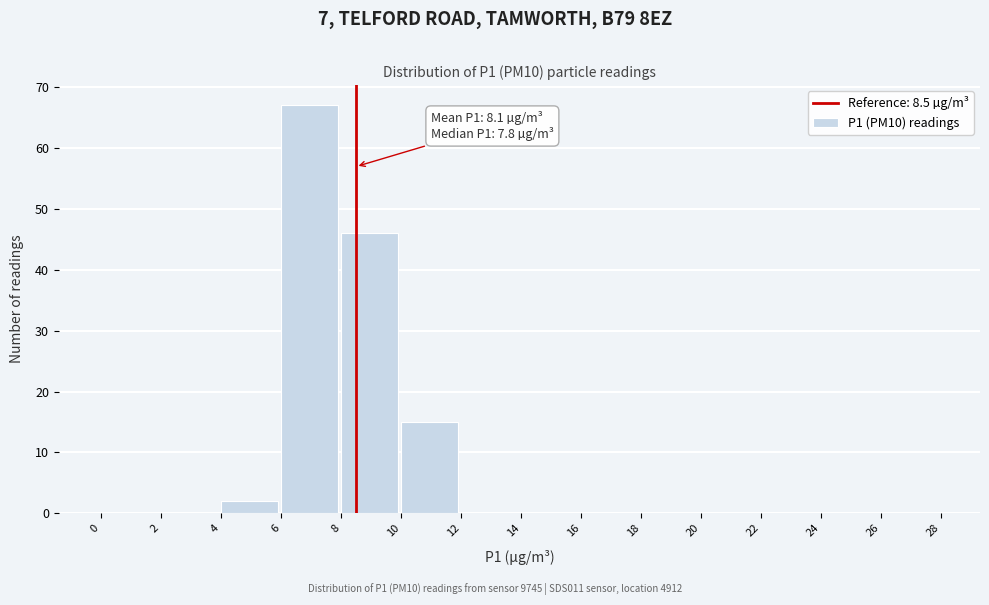

Which range on the x-axis has the tallest bar?

6 to 8